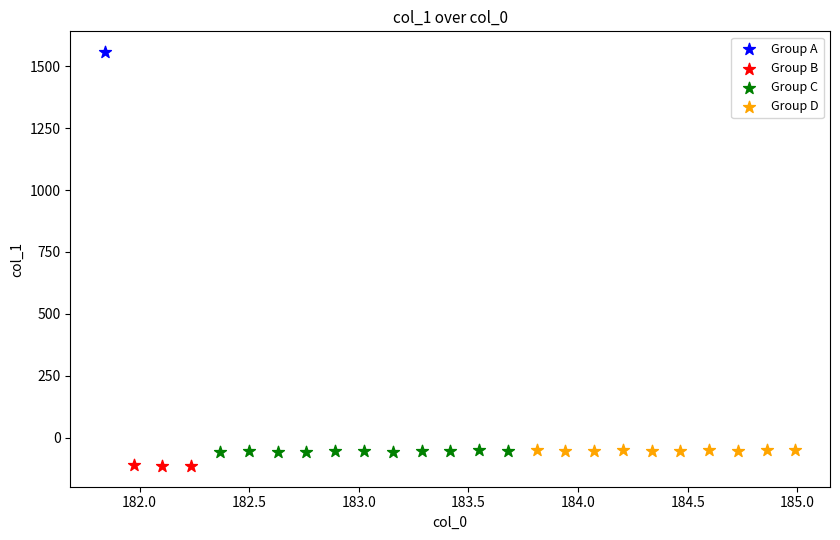

What are all the series names shown in the legend?

Group A, Group B, Group C, Group D